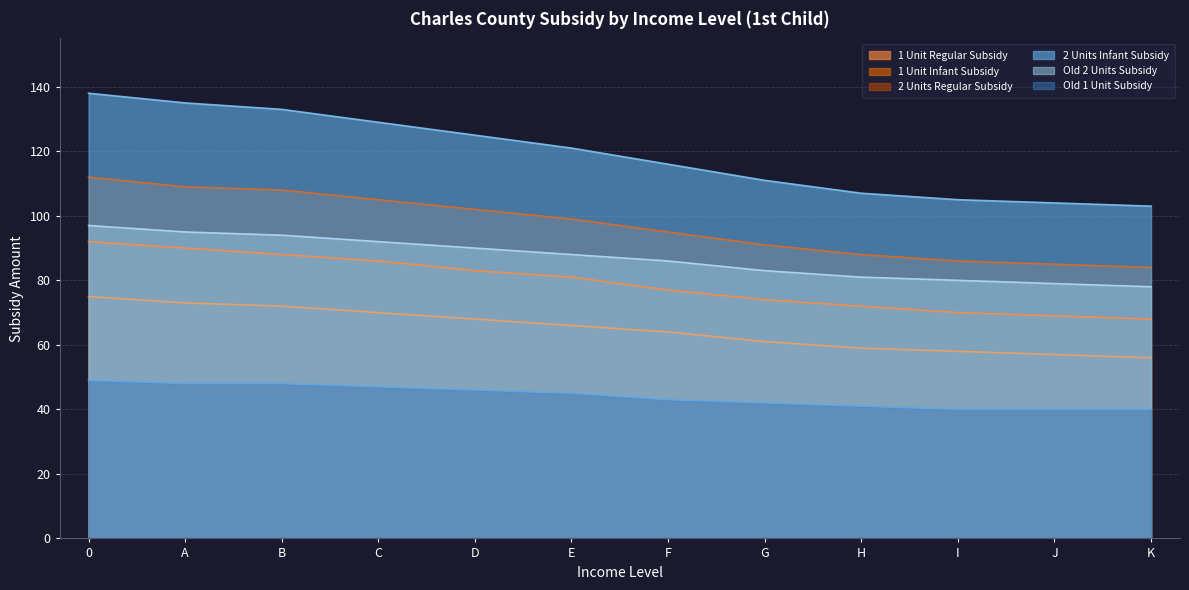

Which series changed the most between A and C?

2 Units Infant Subsidy